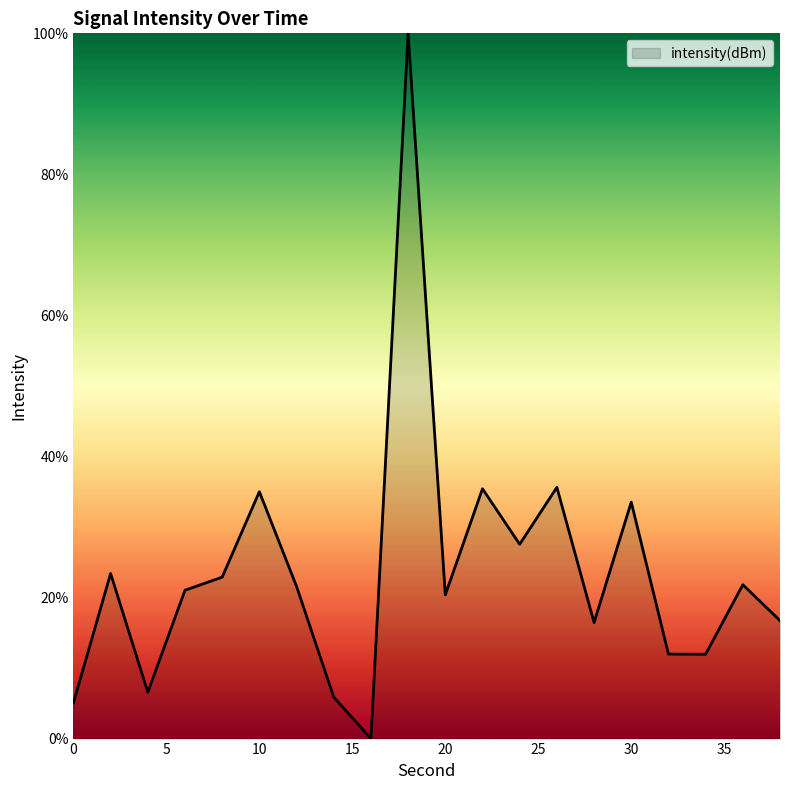

What is the difference between the maximum and minimum values?

100.0